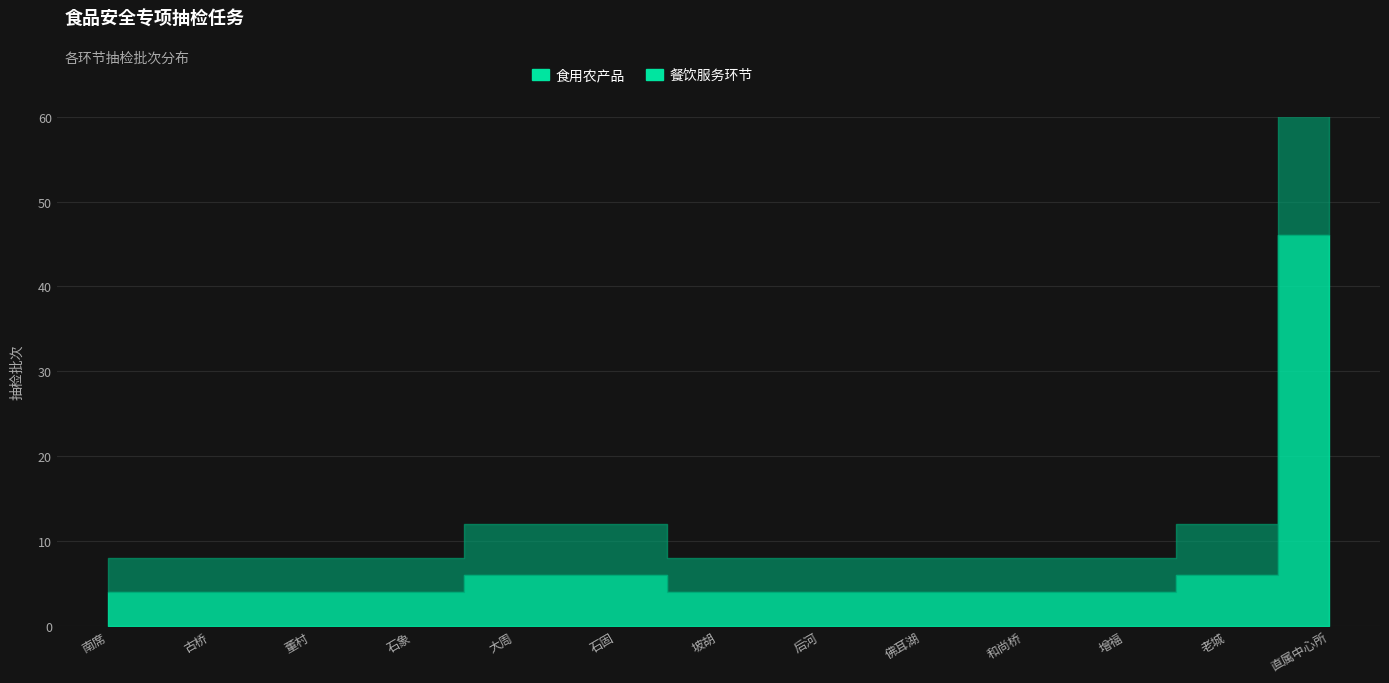

What is the spread (max minus min) of values at 石象?

4